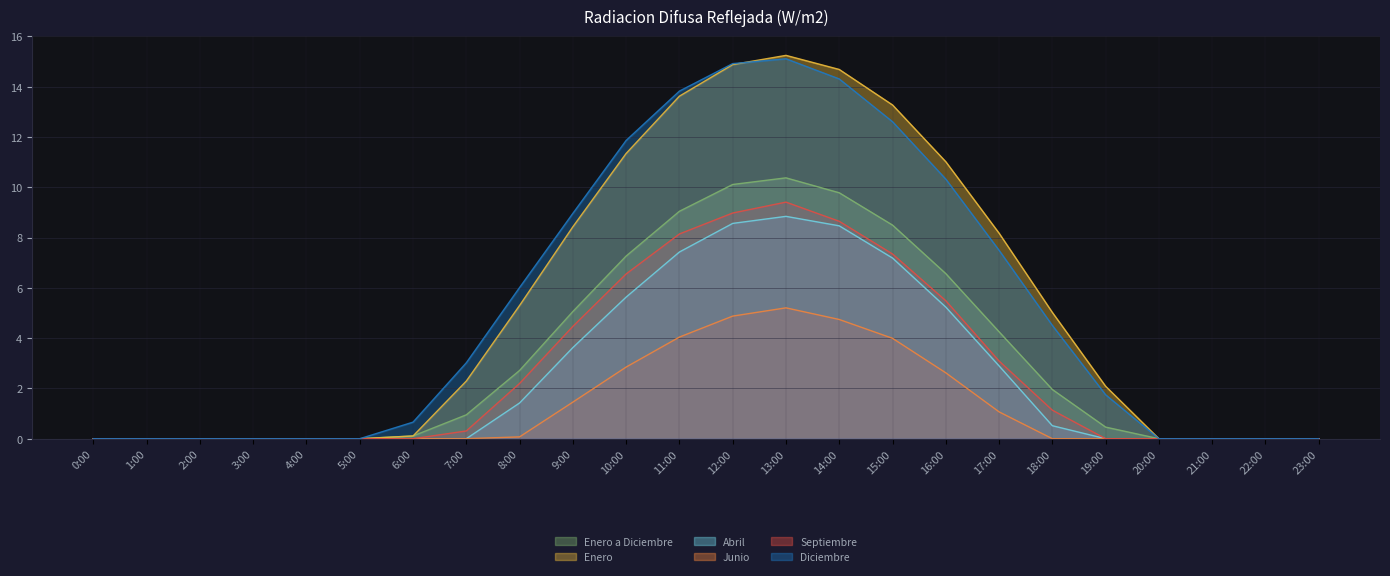

How many lines are shown in the chart?

6